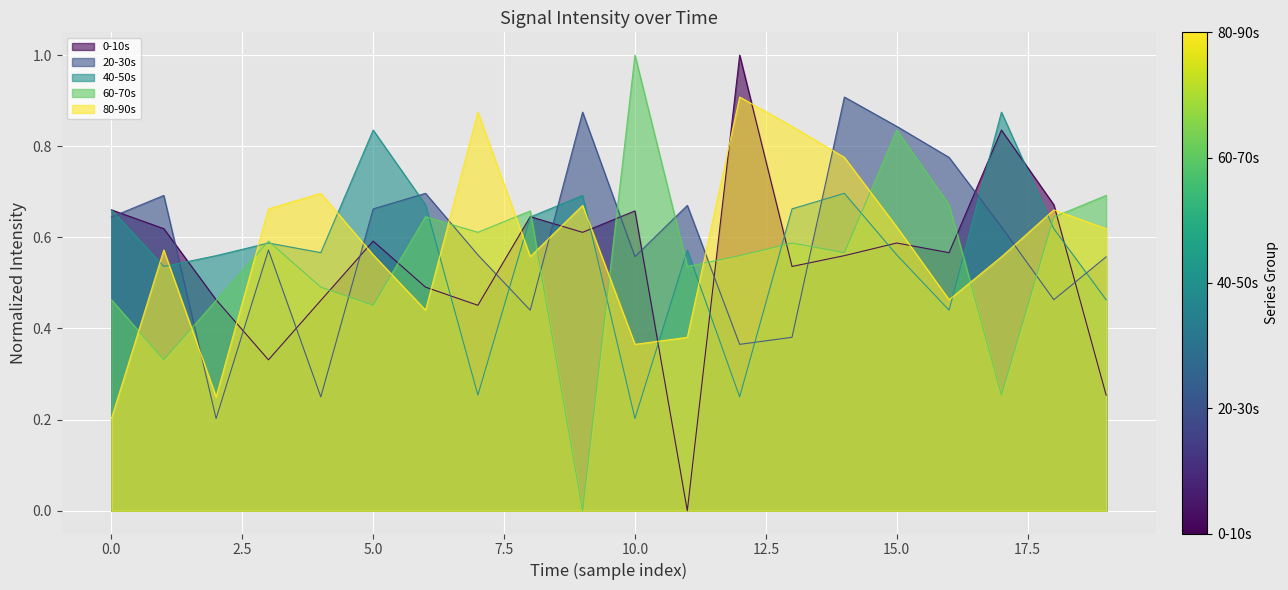

True or false: 20-30s has a value of 0.5 at 15.0.

False